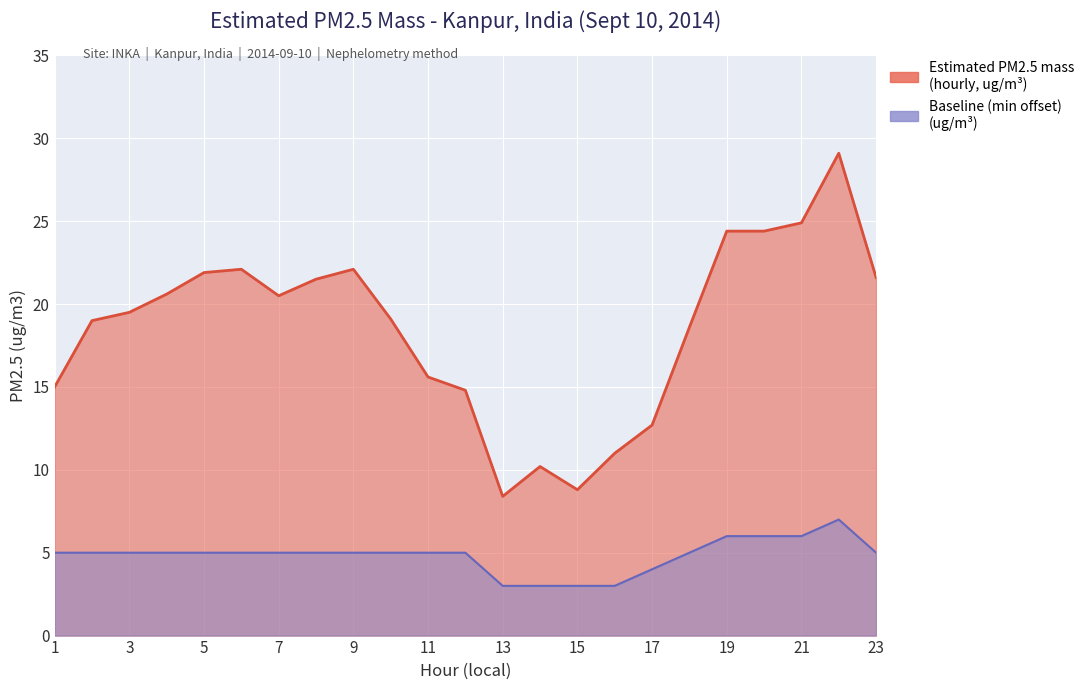

Reading left to right, extract all data points from this chart.

Estimated PM2.5 mass: 15.0	19.0	19.5	20.6	21.9	22.1	20.5	21.5	22.1	19.1	15.6	14.8	8.4	10.2	8.8	11.0	12.7	18.6	24.4	24.4	24.9	29.1	21.6
Baseline (min offset): 5.0	5.0	5.0	5.0	5.0	5.0	5.0	5.0	5.0	5.0	5.0	5.0	3.0	3.0	3.0	3.0	4.0	5.0	6.0	6.0	6.0	7.0	5.0